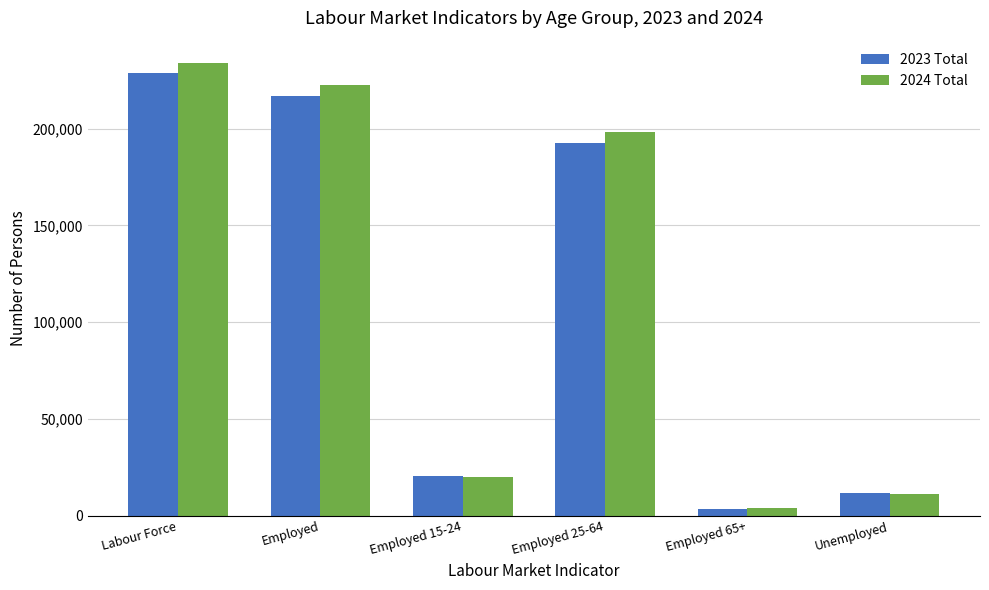

Rank the series at Labour Force from highest to lowest value.

2024 Total, 2023 Total